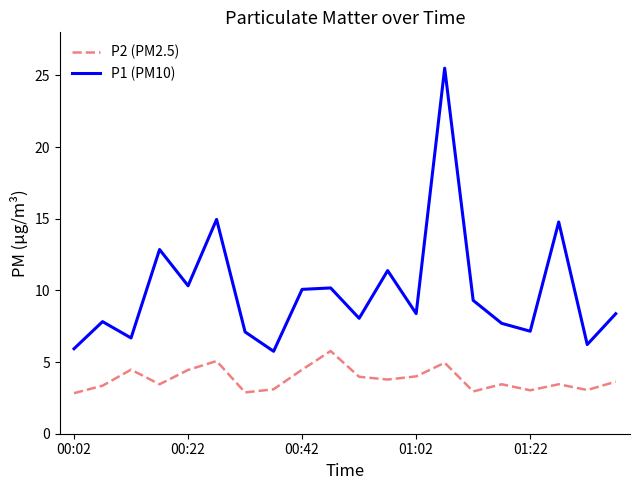

List the series in order of their overall mean, highest first.

P1 (PM10), P2 (PM2.5)